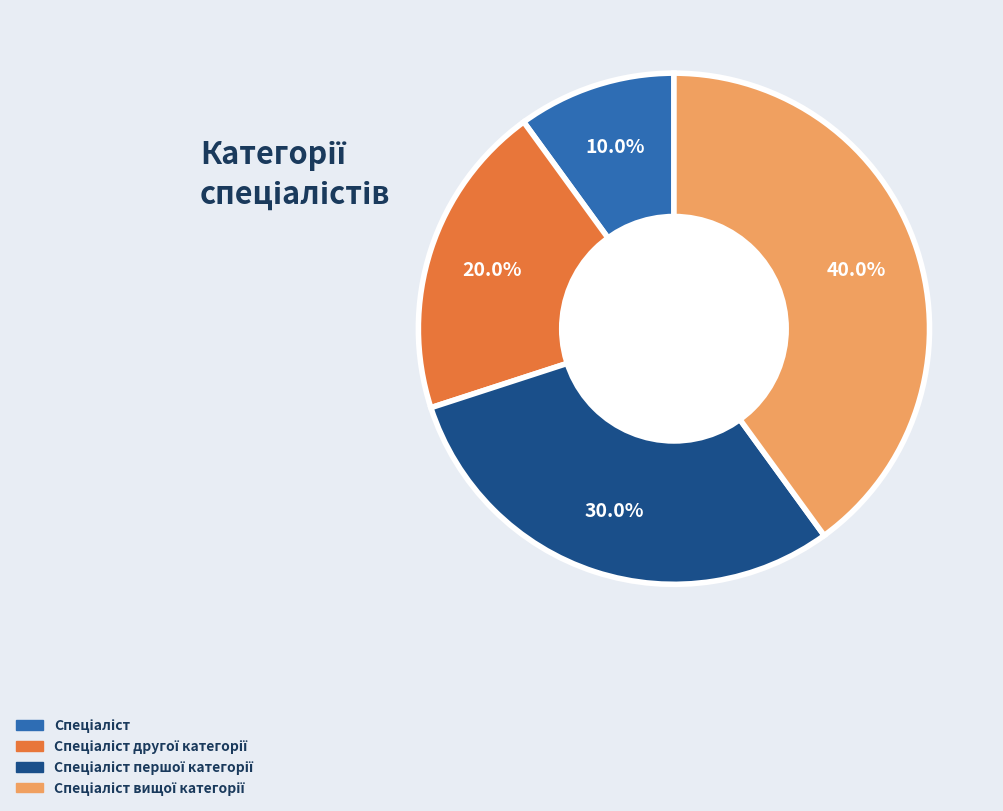

Is there any slice that represents more than half of the pie?

No